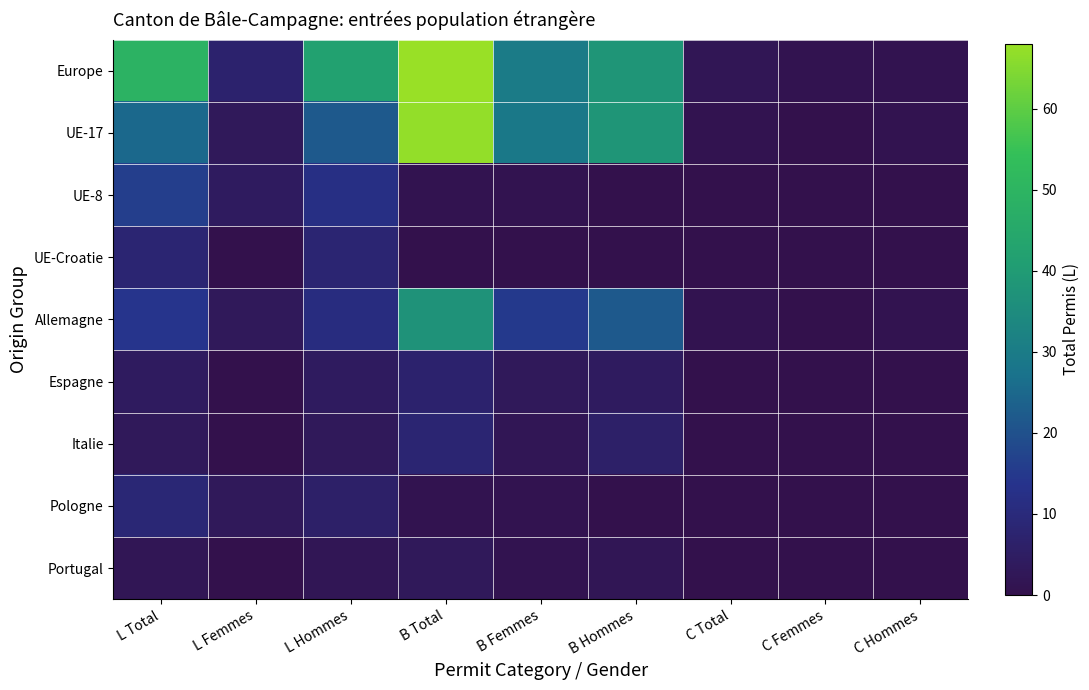

Count the number of data series in this chart.

9